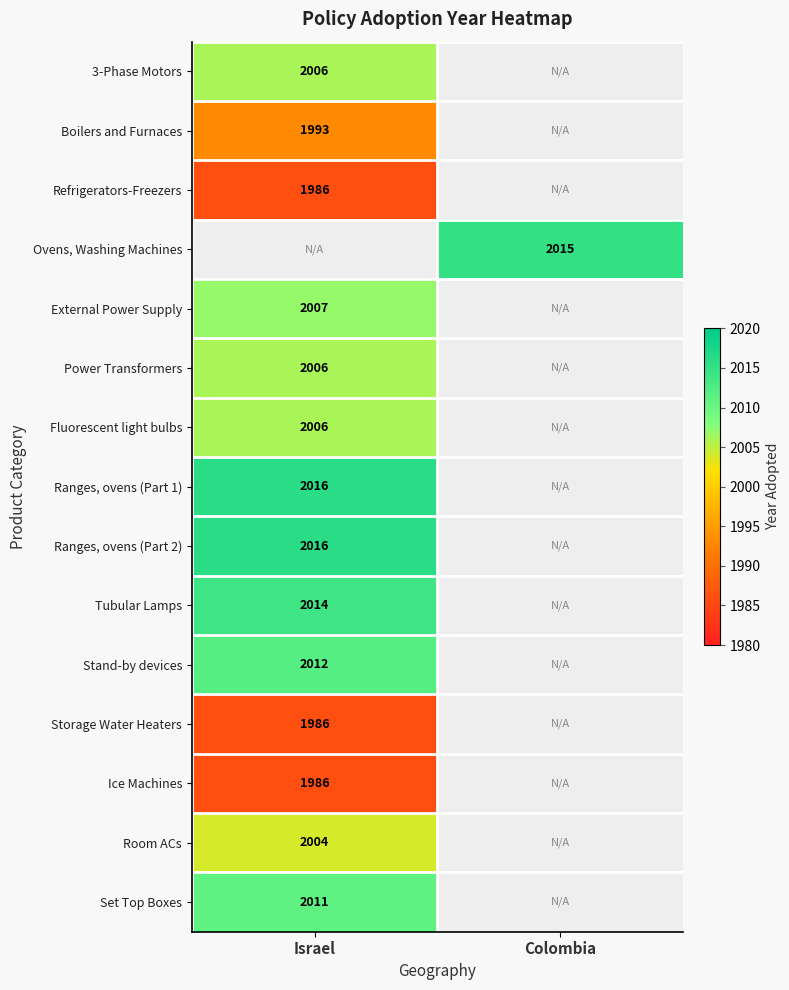

Is the value of Tubular Lamps at Israel greater than the value of External Power Supply at Israel?

Yes